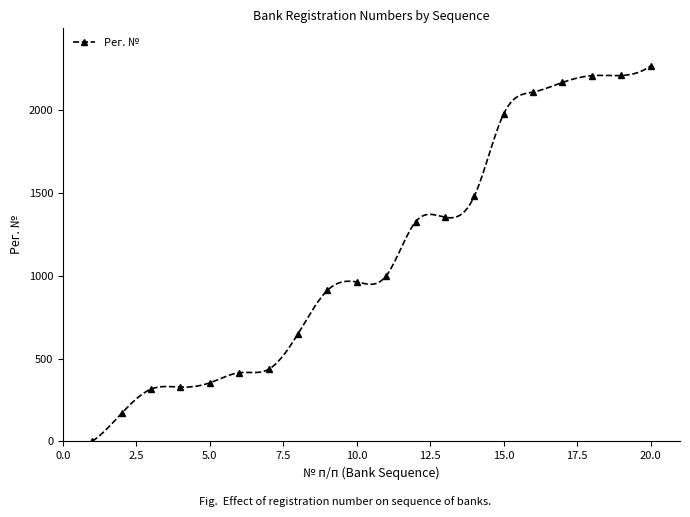

The chart shows a value of 1481 at 14. True or false?

True